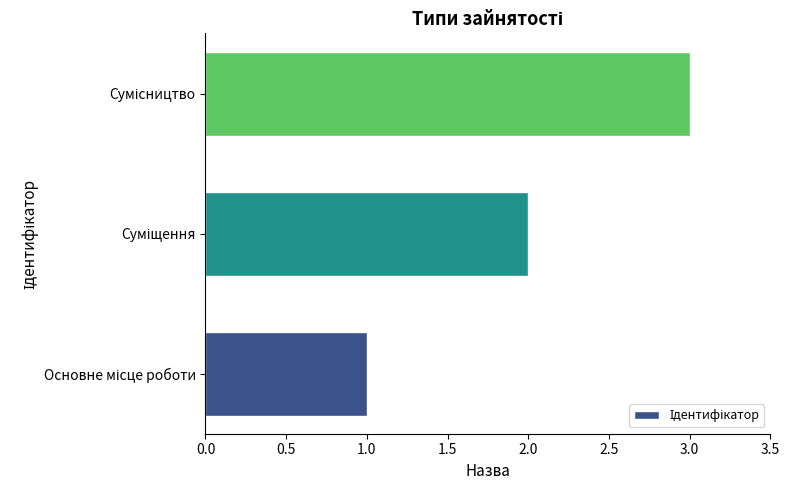

What is the greatest value displayed?

3